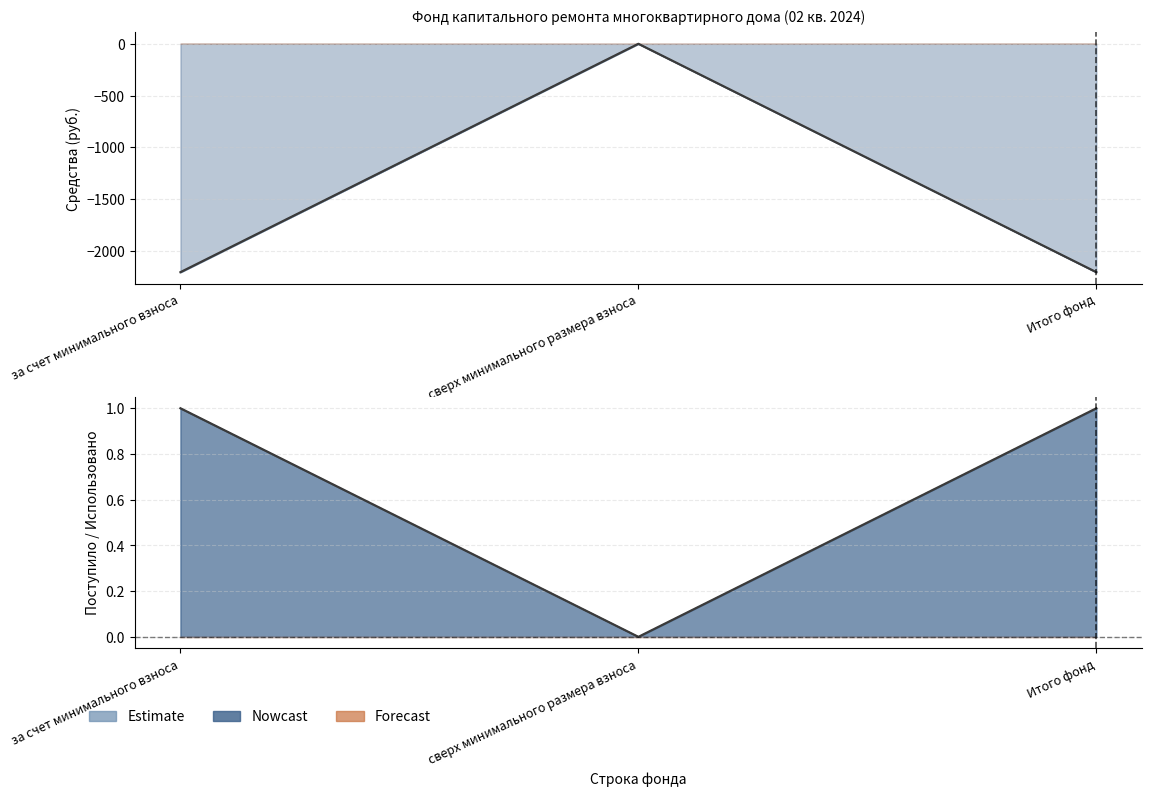

Is the value of в т.ч. взносов at за счет минимального взноса greater than the value of Поступило всего at сверх минимального размера взноса?

Yes